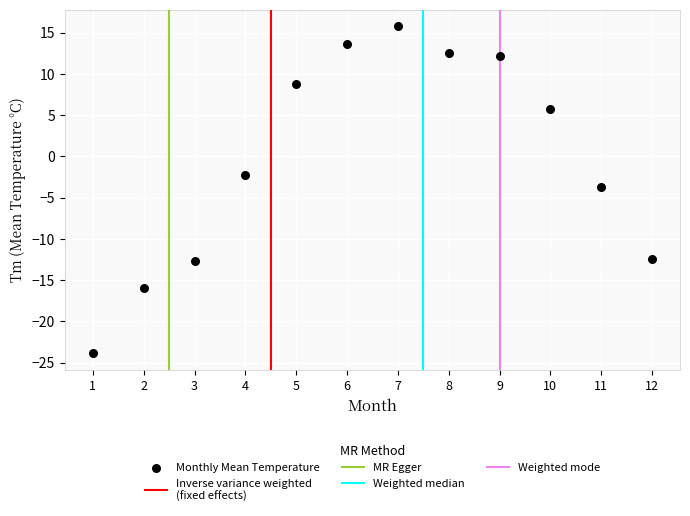

What is the average X value?

6.5